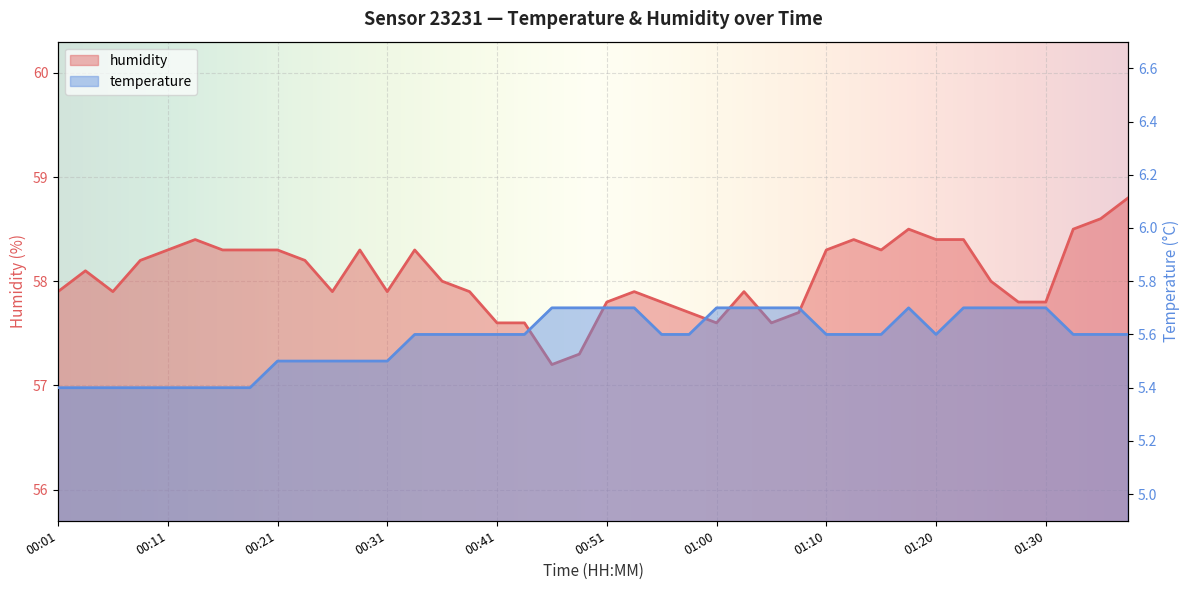

How many data points in humidity are less than 58?

19